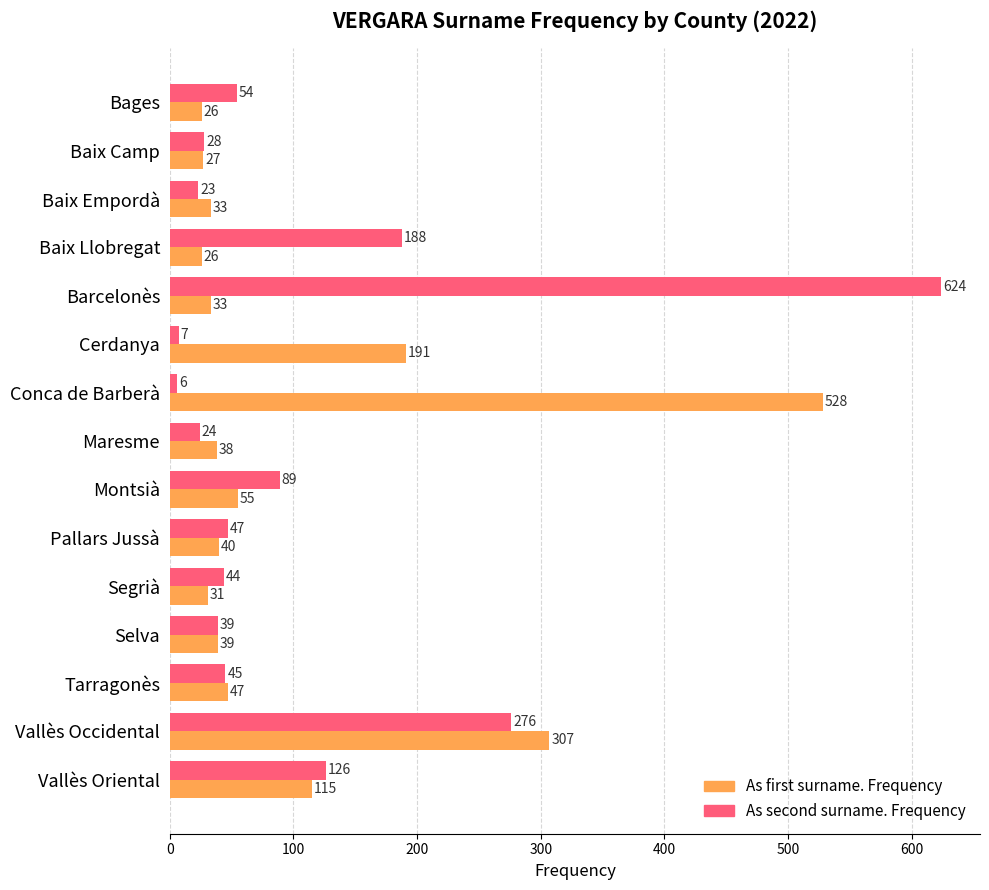

The value of As first surname. Frequency at Baix Camp is 27. True or false?

True